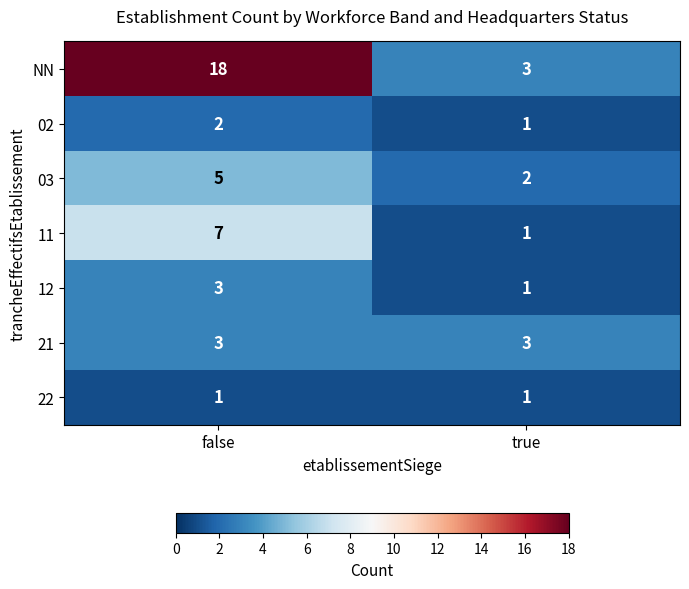

Is it true that 02 equals 3 at false?

False